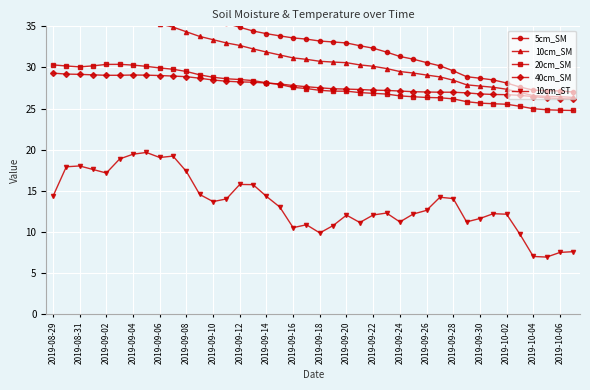

How many lines are shown in the chart?

5